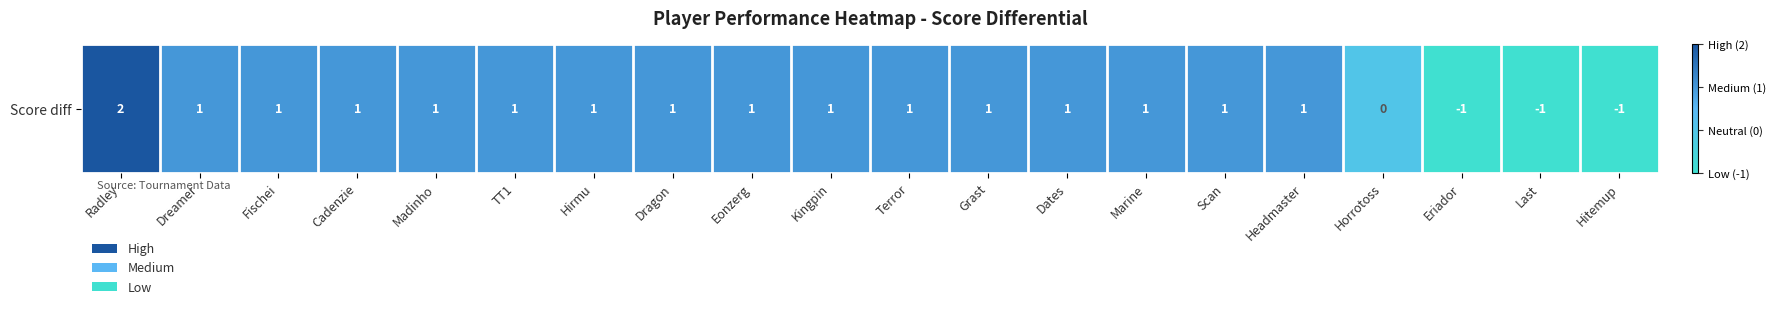

List the labels in order of value, smallest first.

Eriador, Last, Hitemup, Horrotoss, Dreamer, Fischei, Cadenzie, Madinho, TT1, Hirmu, Dragon, Eonzerg, Kingpin, Terror, Grast, Dates, Marine, Scan, Headmaster, Radley